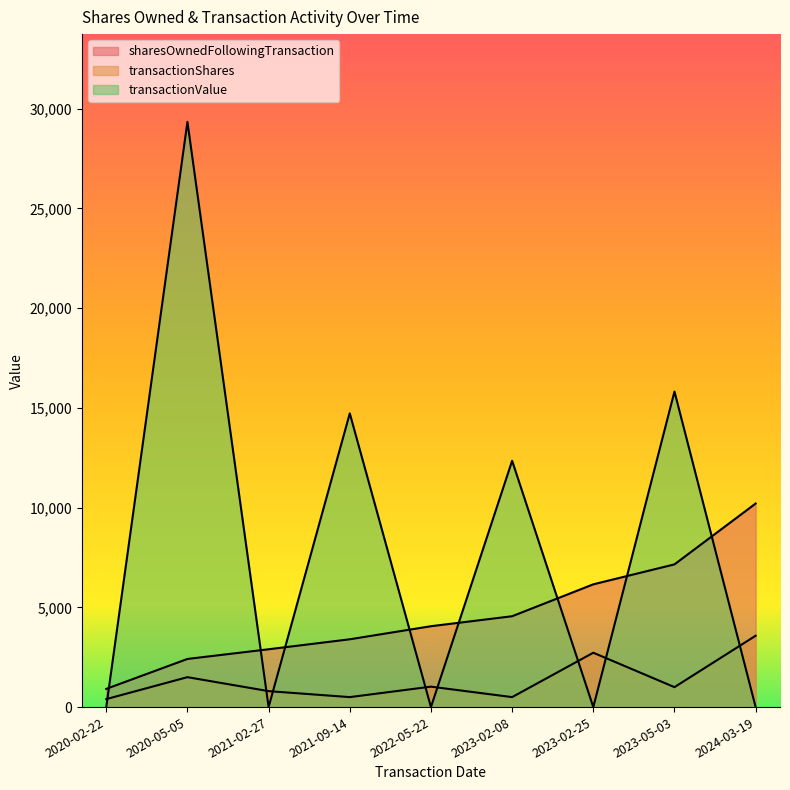

Reading left to right, list all the values displayed in this chart.

sharesOwnedFollowingTransaction: 2020-02-22=913	2020-05-05=2413	2021-02-27=2899	2021-09-14=3399	2022-05-22=4055	2023-02-08=4555	2023-02-25=6155	2023-05-03=7155	2024-03-19=10206
transactionShares: 2020-02-22=400	2020-05-05=1500	2021-02-27=800	2021-09-14=500	2022-05-22=1025	2023-02-08=500	2023-02-25=2726	2023-05-03=1000	2024-03-19=3578
transactionValue: 2020-02-22=0	2020-05-05=29340	2021-02-27=0	2021-09-14=14725	2022-05-22=0	2023-02-08=12350	2023-02-25=0	2023-05-03=15820	2024-03-19=0